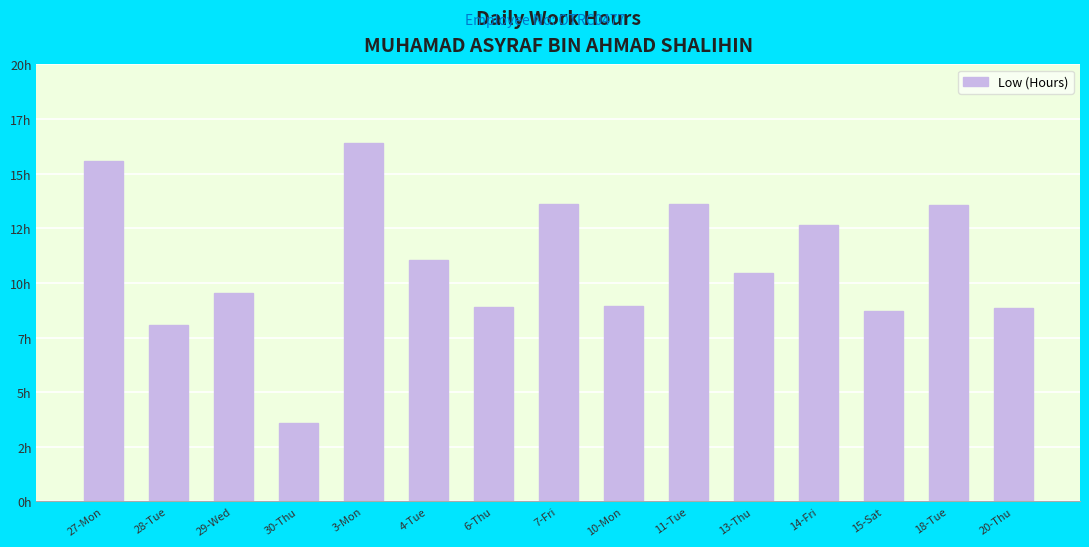

Does the chart contain any negative values?

No